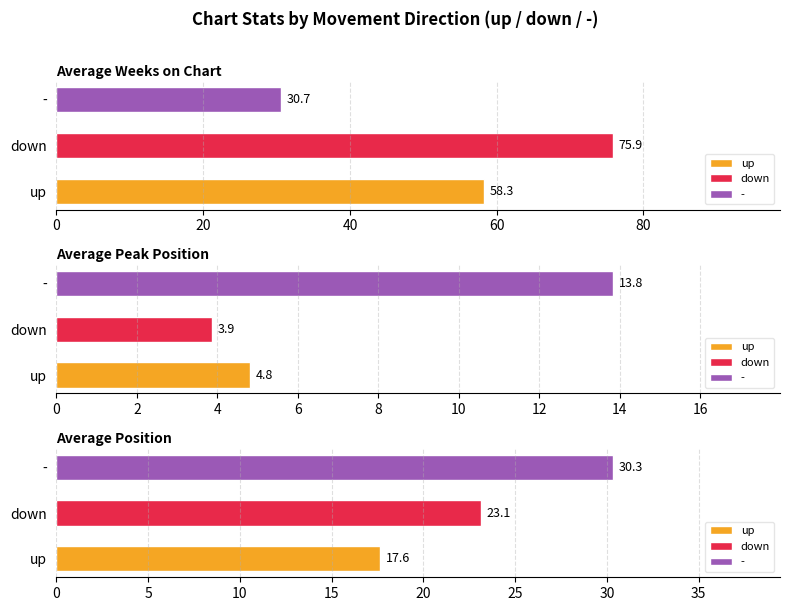

Is the value of Average Weeks on Chart at down greater than the value of Average Peak Position at -?

Yes